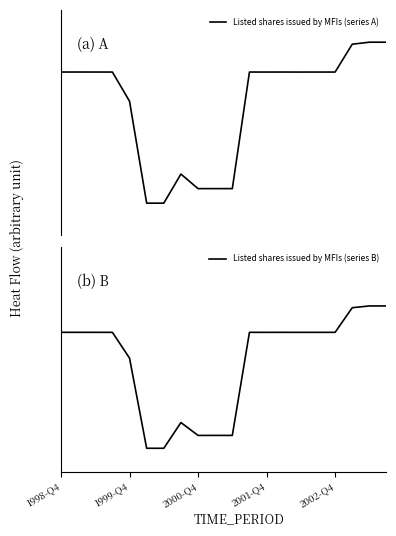

Is it true that Listed shares issued by MFIs (series B) equals 0.2 at 2002-Q4?

False